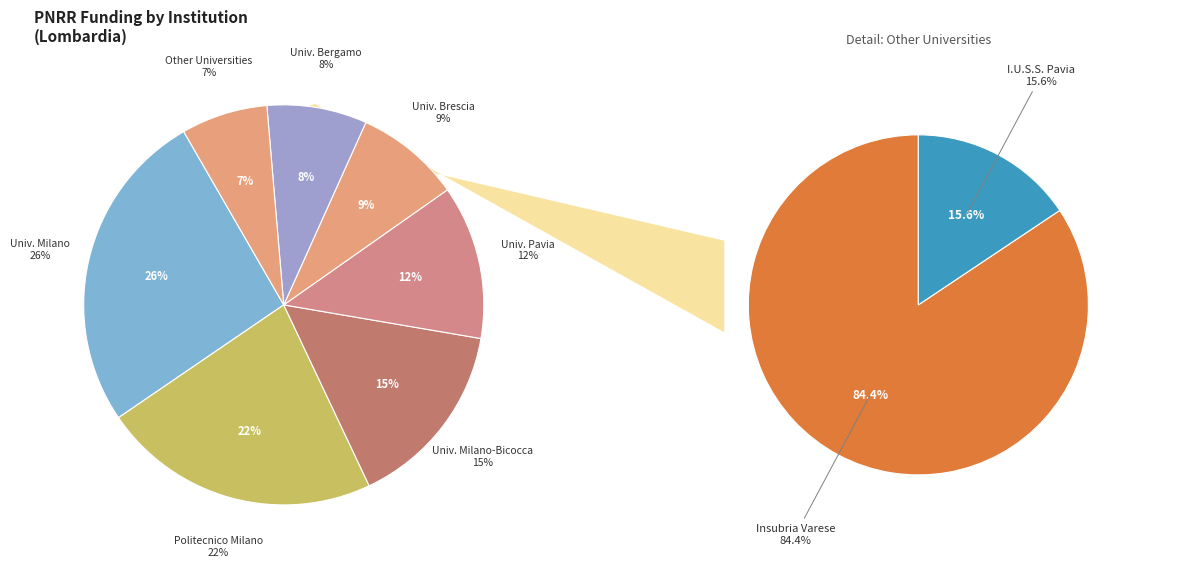

Does UNIVERSITA DEGLI STUDI DI PAVIA account for over 50% of the chart?

No